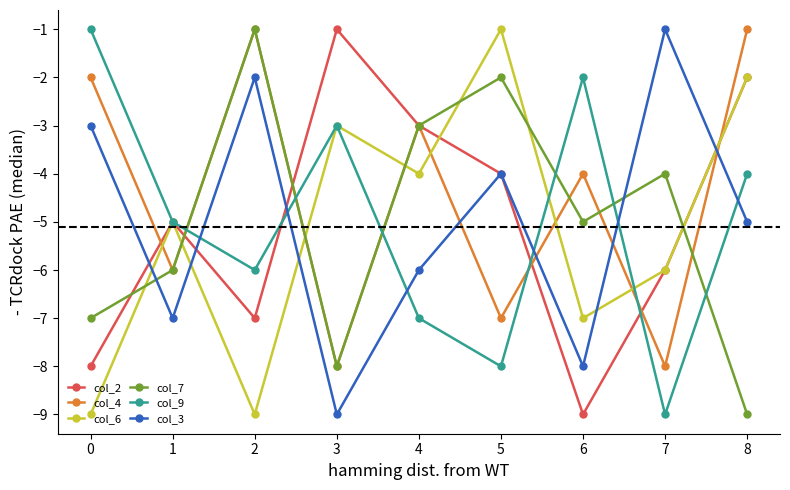

Reading left to right, list all the values displayed in this chart.

col_2: 0=-8	1=-5	2=-7	3=-1	4=-3	5=-4	6=-9	7=-6	8=-2
col_4: 0=-2	1=-6	2=-1	3=-8	4=-3	5=-7	6=-4	7=-8	8=-1
col_6: 0=-9	1=-5	2=-9	3=-3	4=-4	5=-1	6=-7	7=-6	8=-2
col_7: 0=-7	1=-6	2=-1	3=-8	4=-3	5=-2	6=-5	7=-4	8=-9
col_9: 0=-1	1=-5	2=-6	3=-3	4=-7	5=-8	6=-2	7=-9	8=-4
col_3: 0=-3	1=-7	2=-2	3=-9	4=-6	5=-4	6=-8	7=-1	8=-5